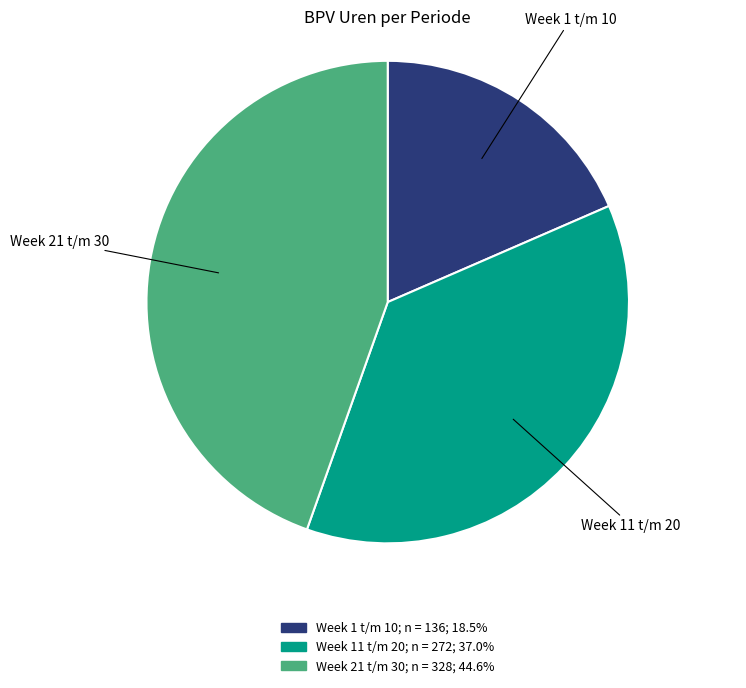

Approximately how many times larger is the value at Week 1 t/m 10 compared to Week 21 t/m 30?

0.4